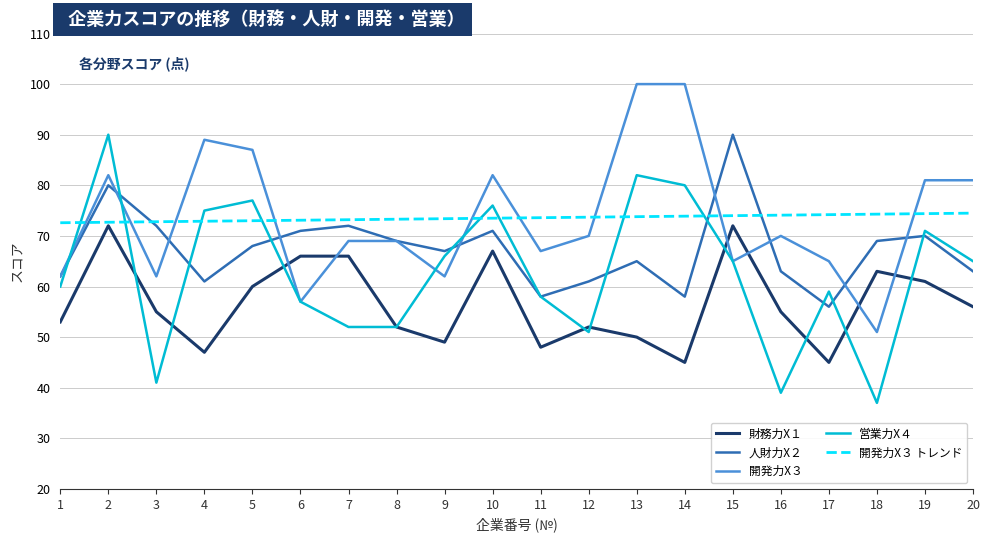

At 5, list the series in order from smallest to largest.

財務力X１, 人財力X２, 開発力X３ トレンド, 営業力X４, 開発力X３